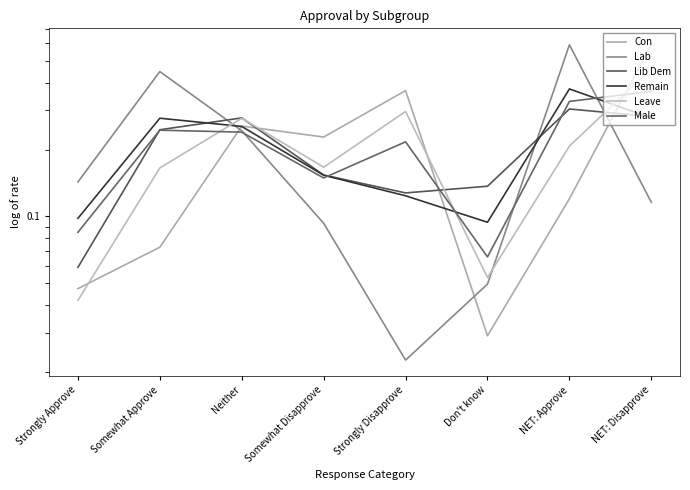

Rank the categories by Lab value from highest to lowest.

NET: Approve, Somewhat Approve, Neither, Strongly Approve, NET: Disapprove, Somewhat Disapprove, Don't know, Strongly Disapprove